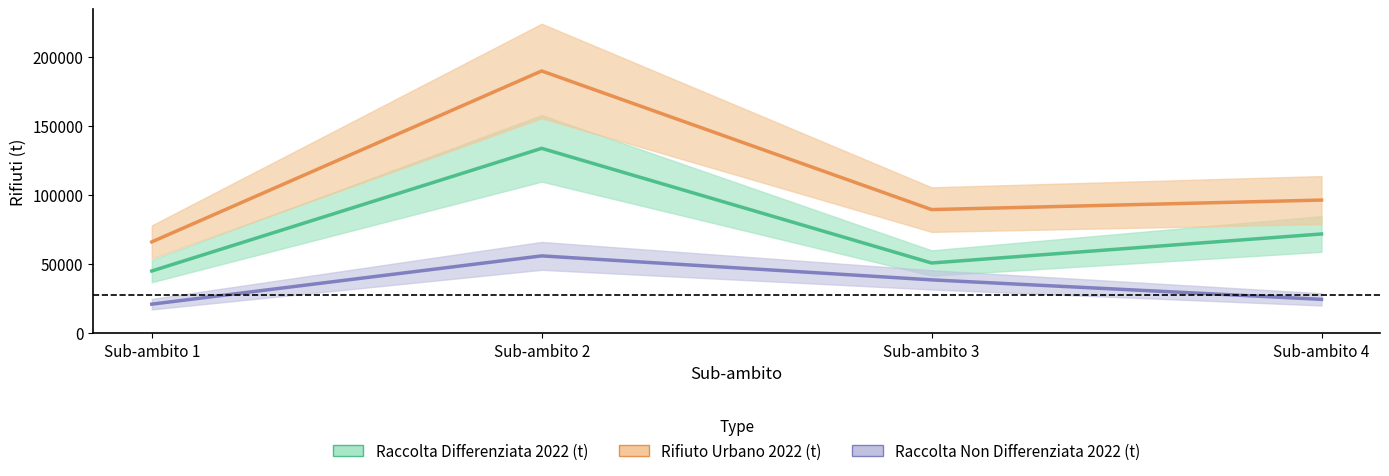

Rank the series at Sub-ambito 1 from highest to lowest value.

Rifiuto Urbano 2022 (t), Raccolta Differenziata 2022 (t), Raccolta Non Differenziata 2022 (t)